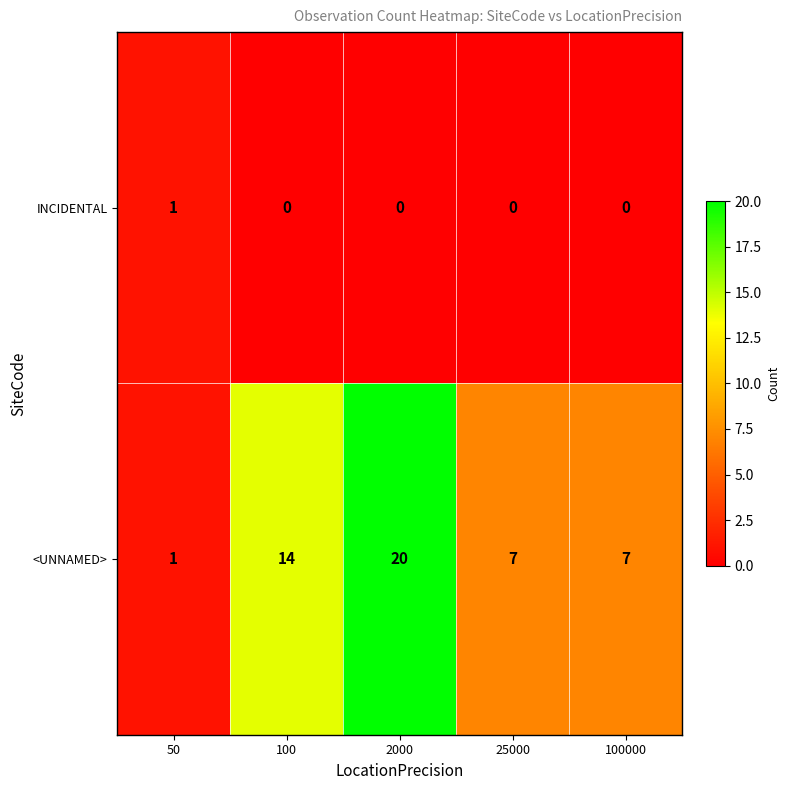

Rank the series by their maximum value, from highest to lowest.

<UNNAMED>, INCIDENTAL